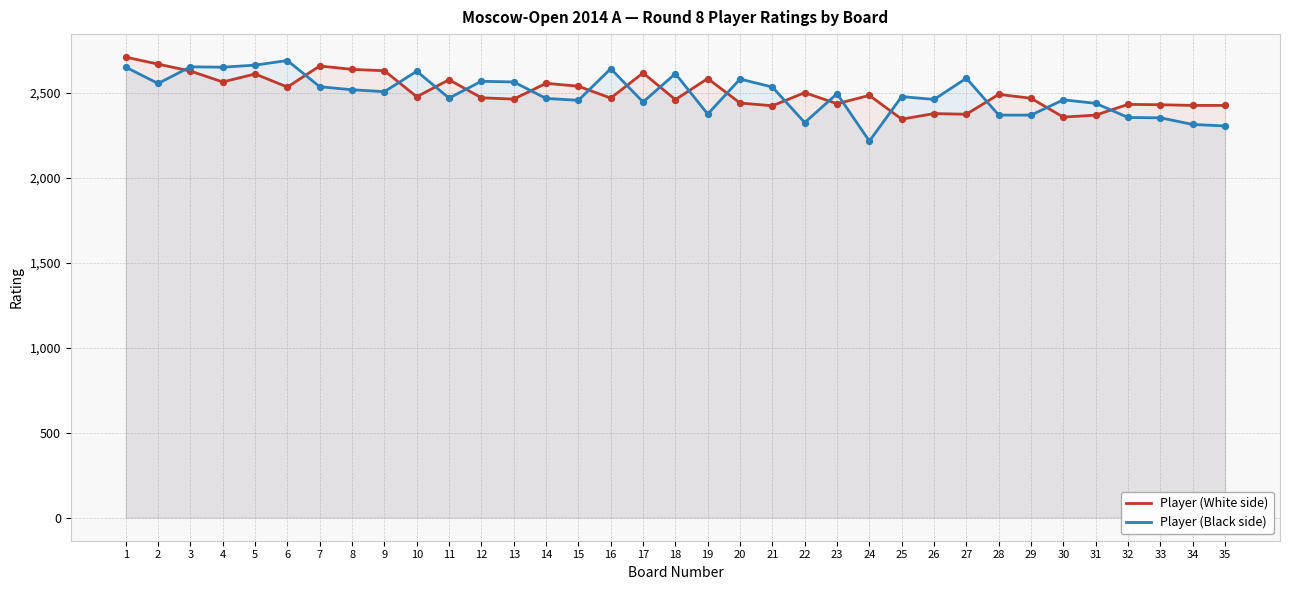

Which series has the largest Y range (max minus min)?

Player (Black side)